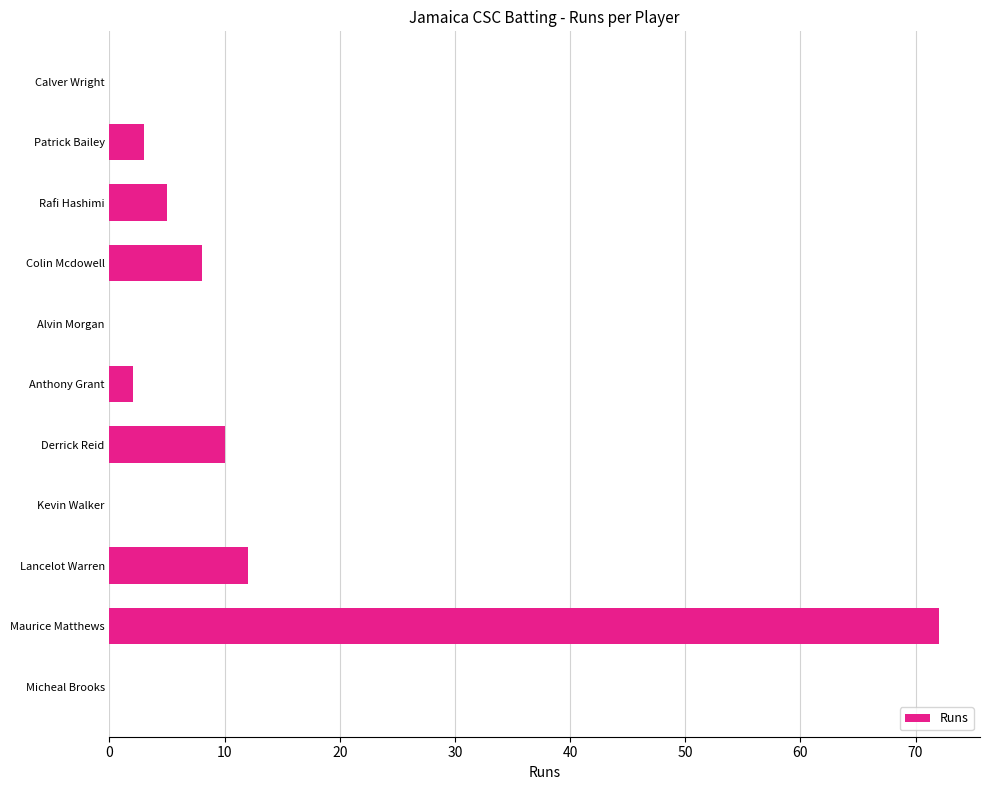

Does the chart contain stacked bars?

No